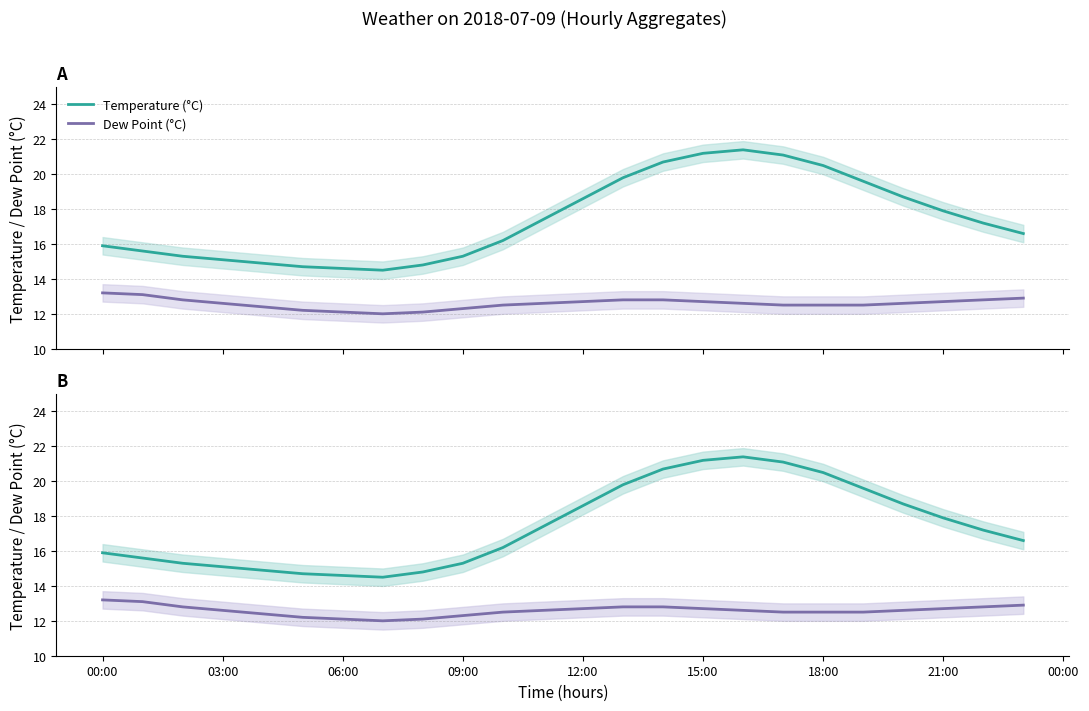

Rank the series by their average value, from lowest to highest.

dp, temp